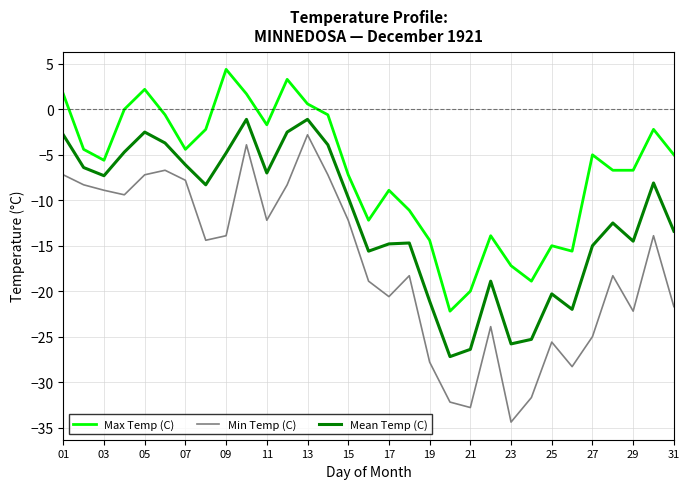

In Max Temp (C), how many points are higher than both neighbors (excluding endpoints)?

8